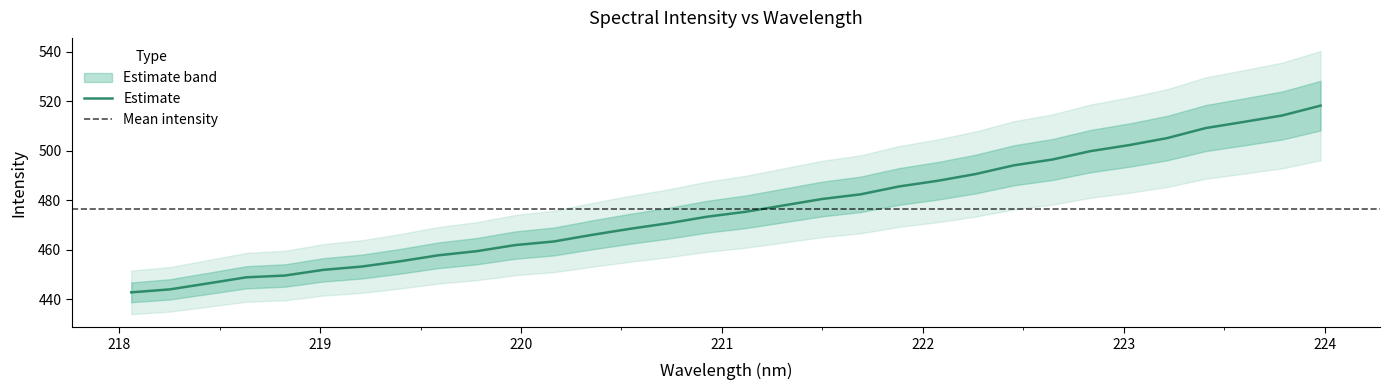

How many values are below 475?

16